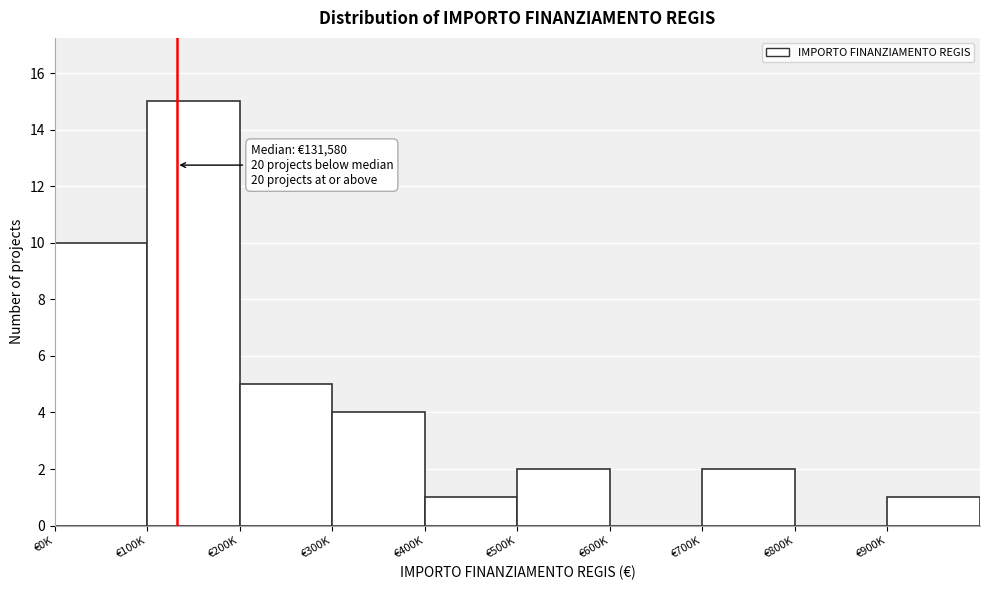

Reading left to right, list all the values displayed in this chart.

€0K=10	€100K=15	€200K=5	€300K=4	€400K=1	€500K=2	€600K=0	€700K=2	€800K=0	€900K=1